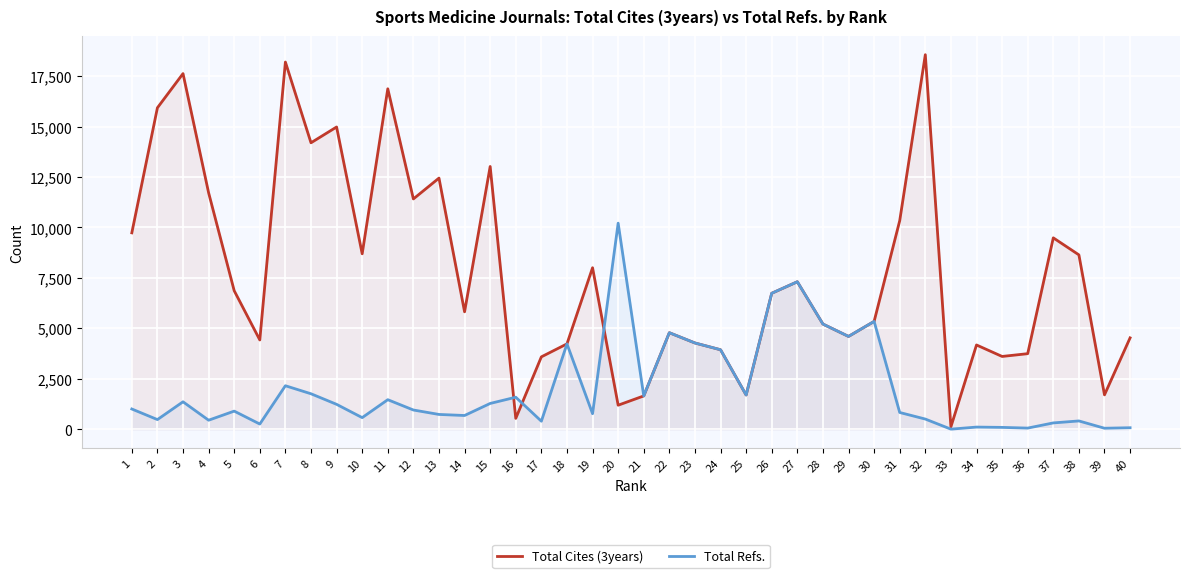

Which series changed the most between 8 and 40?

Total Cites (3years)